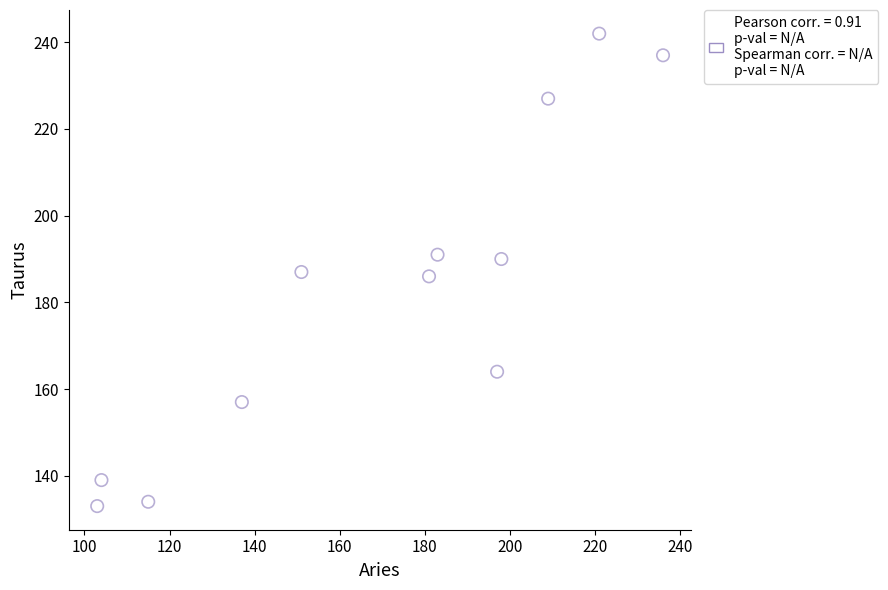

What is the average Y value?

182